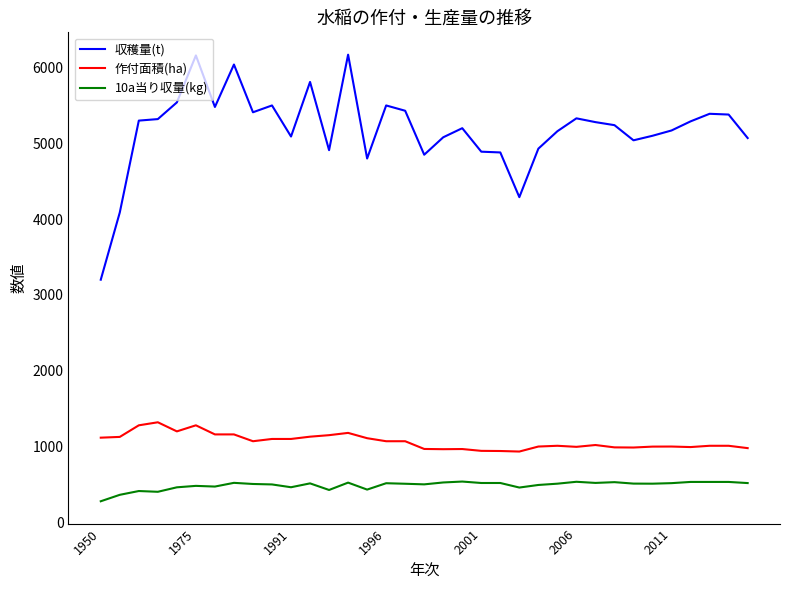

True or false: 作付面積(ha) and 10a当り収量(kg) cross at least once.

False